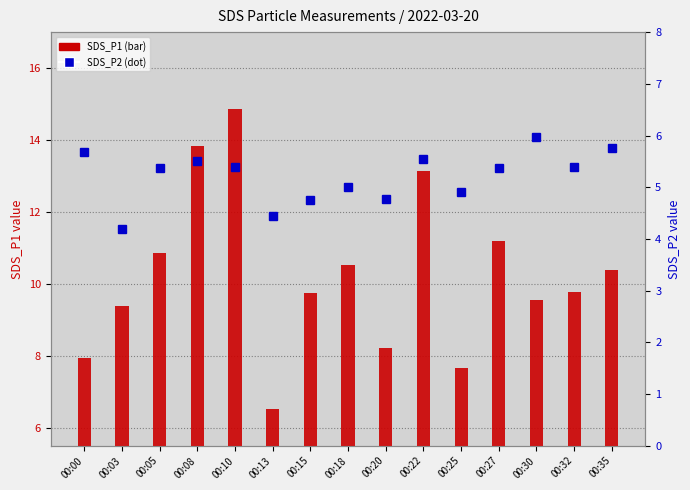

What are all the series names shown in the legend?

SDS_P1, SDS_P2